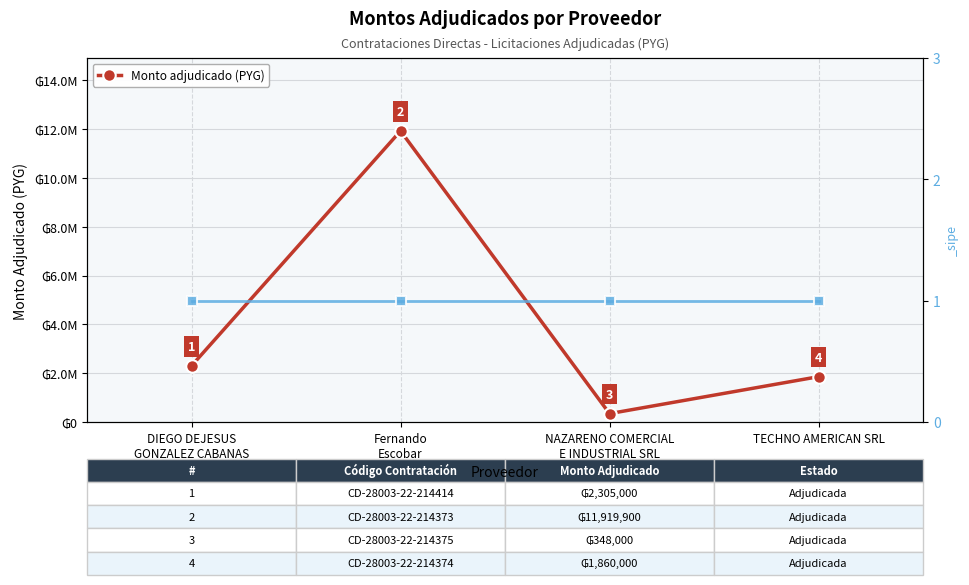

List the labels in order of value, smallest first.

NAZARENO COMERCIAL
E INDUSTRIAL SRL, TECHNO AMERICAN SRL, DIEGO DEJESUS
GONZALEZ CABANAS, Fernando
Escobar